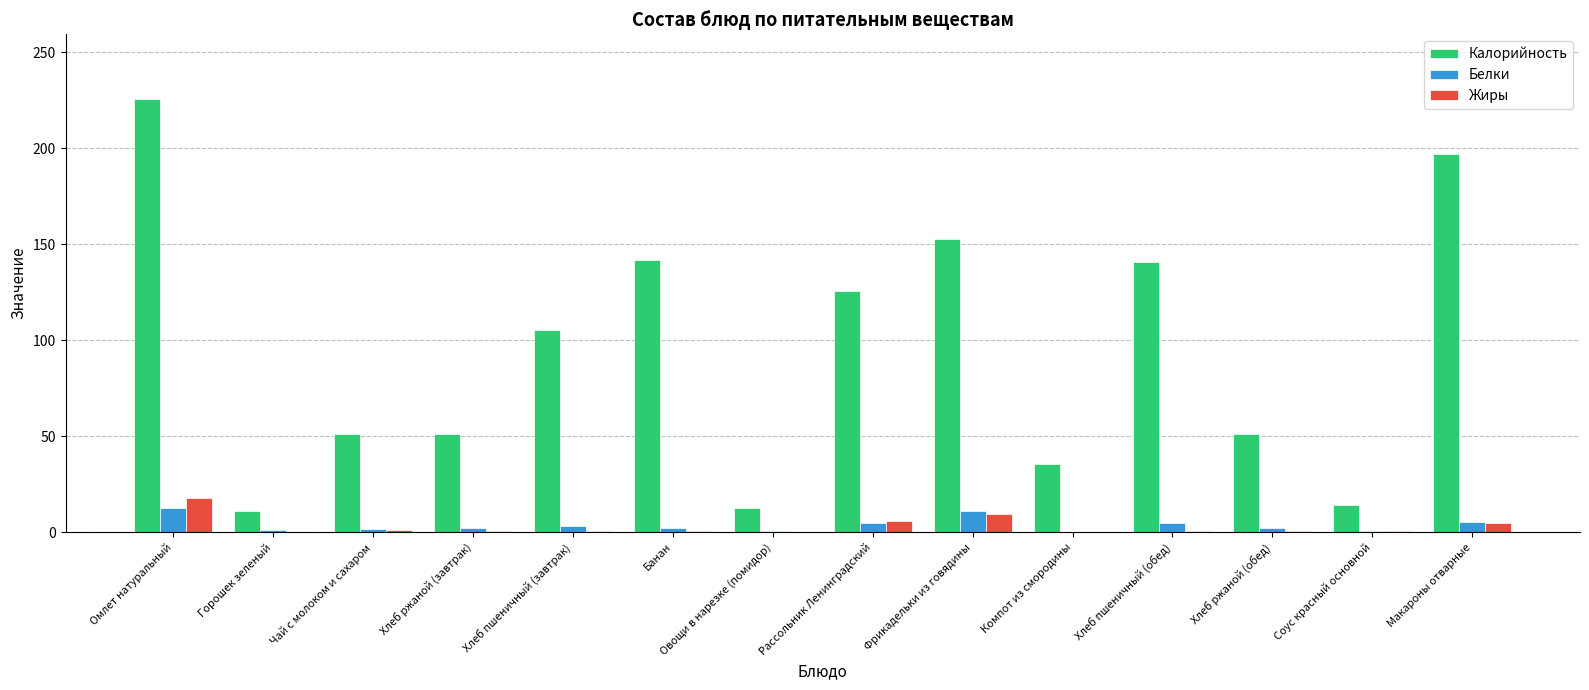

Which category has the highest value in the Жиры series?

Омлет натуральный